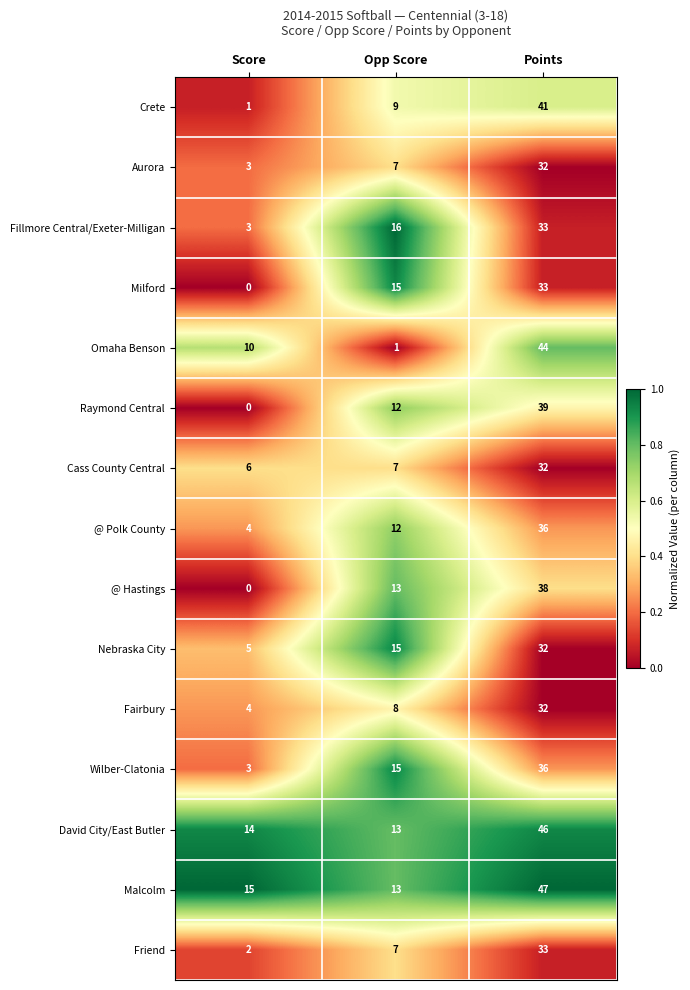

Count the number of data series in this chart.

15